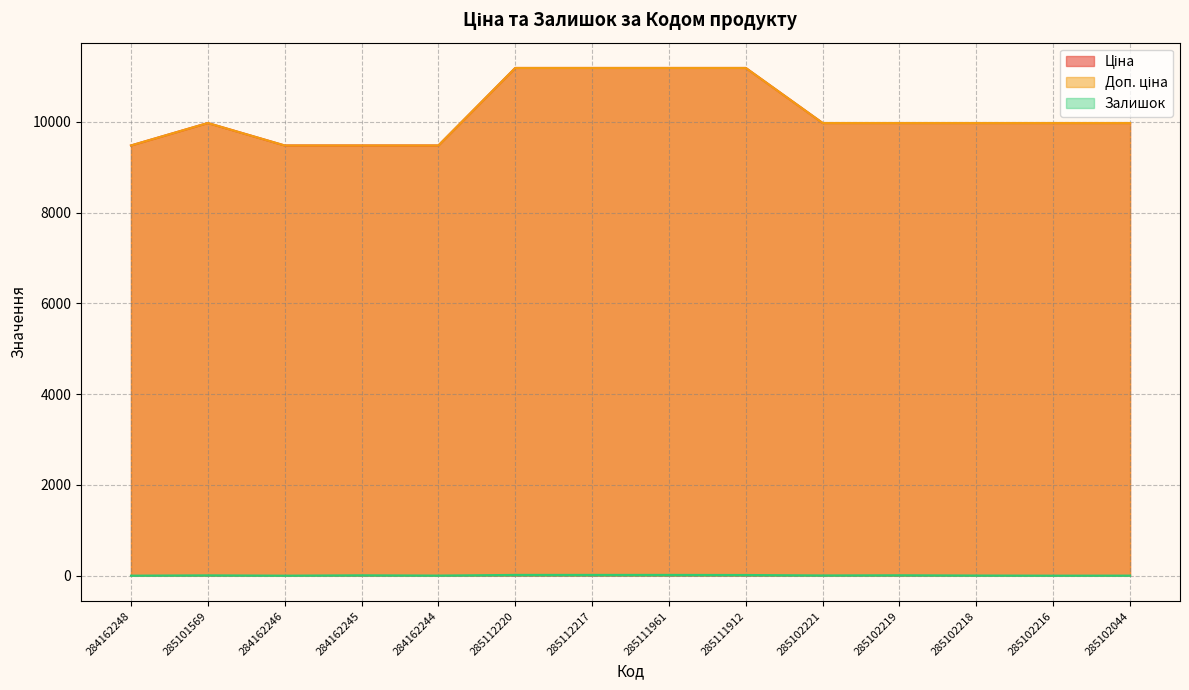

What is the label of the 5th point from the right?

285102221